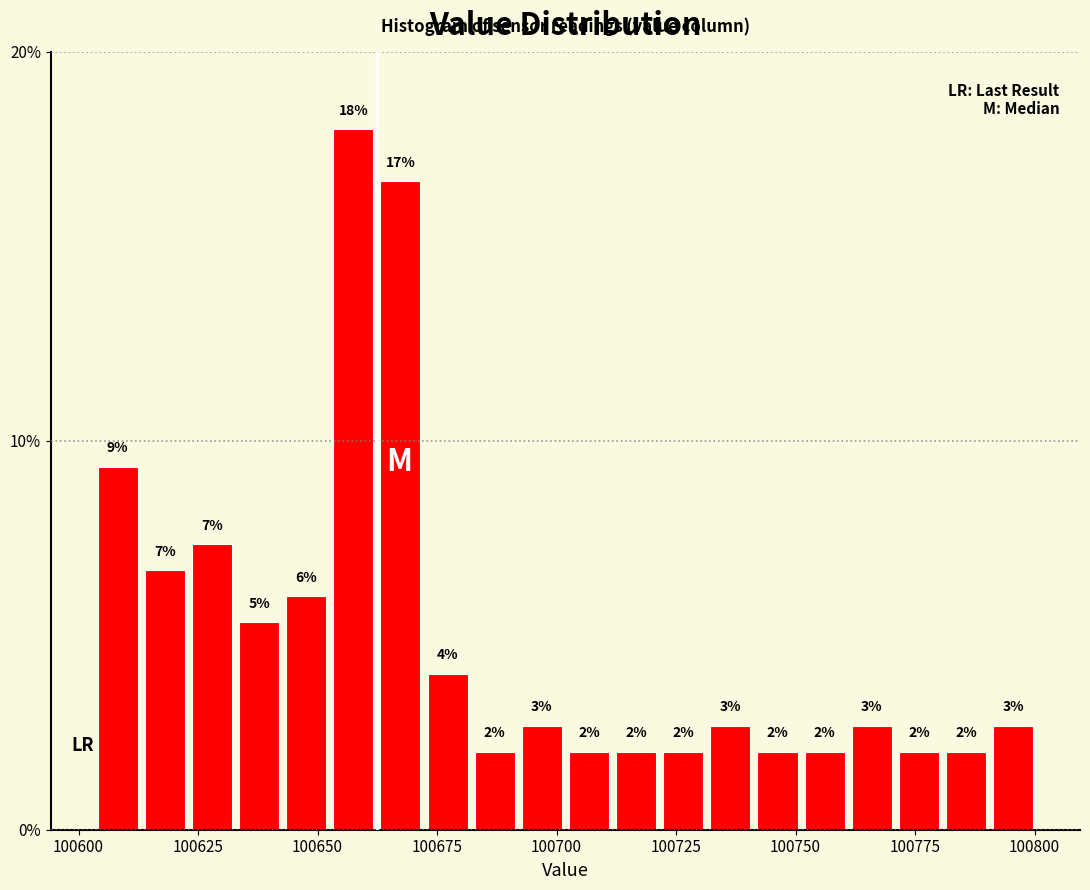

Read against the x-axis, roughly where is the centre of the tallest bar?

100655